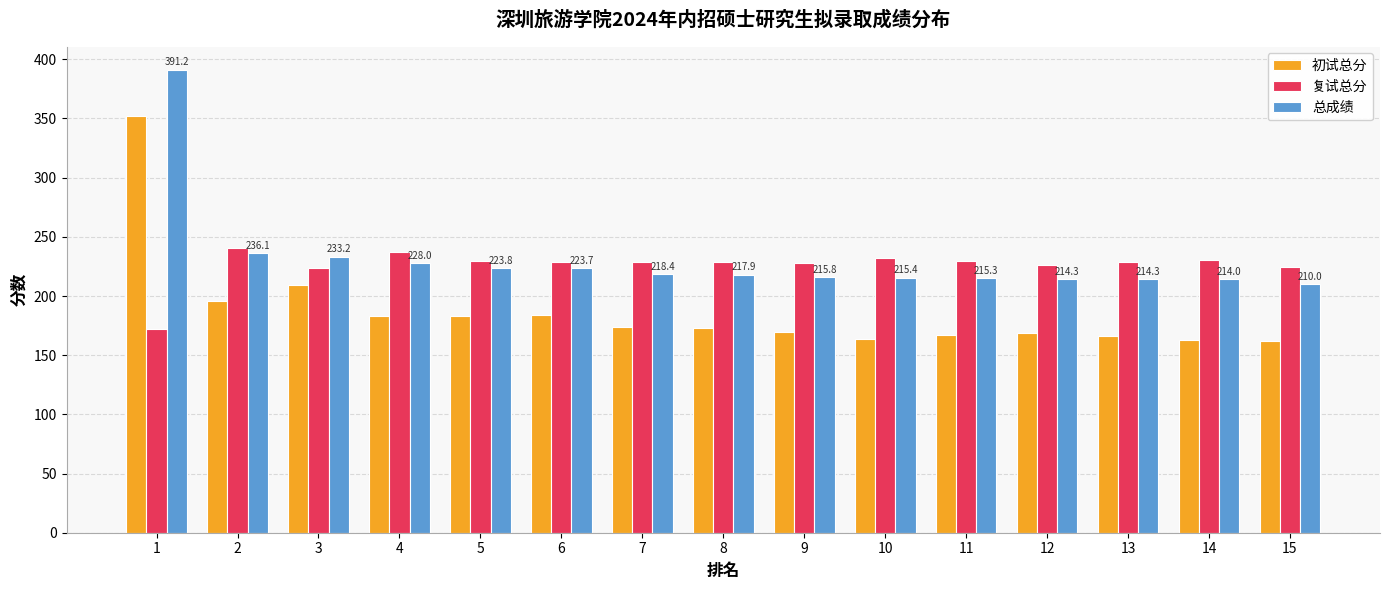

Rank the series at 10 from highest to lowest value.

复试总分, 总成绩, 初试总分